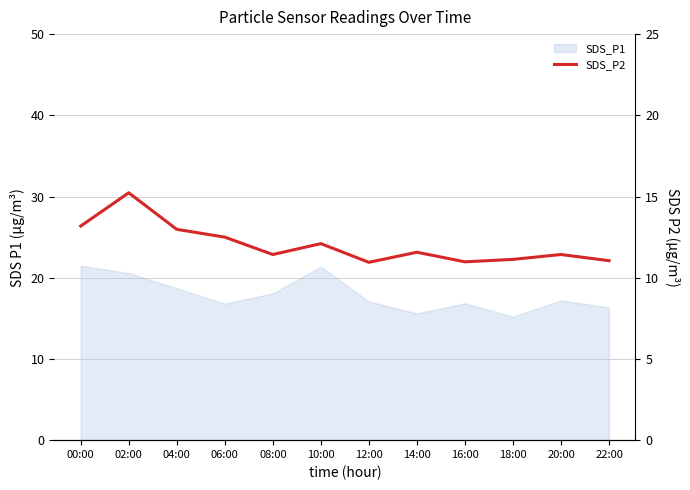

Reading left to right, transcribe all the data shown in this chart.

13.2	15.2	13.0	12.5	11.4	12.1	10.9	11.6	11.0	11.1	11.4	11.1